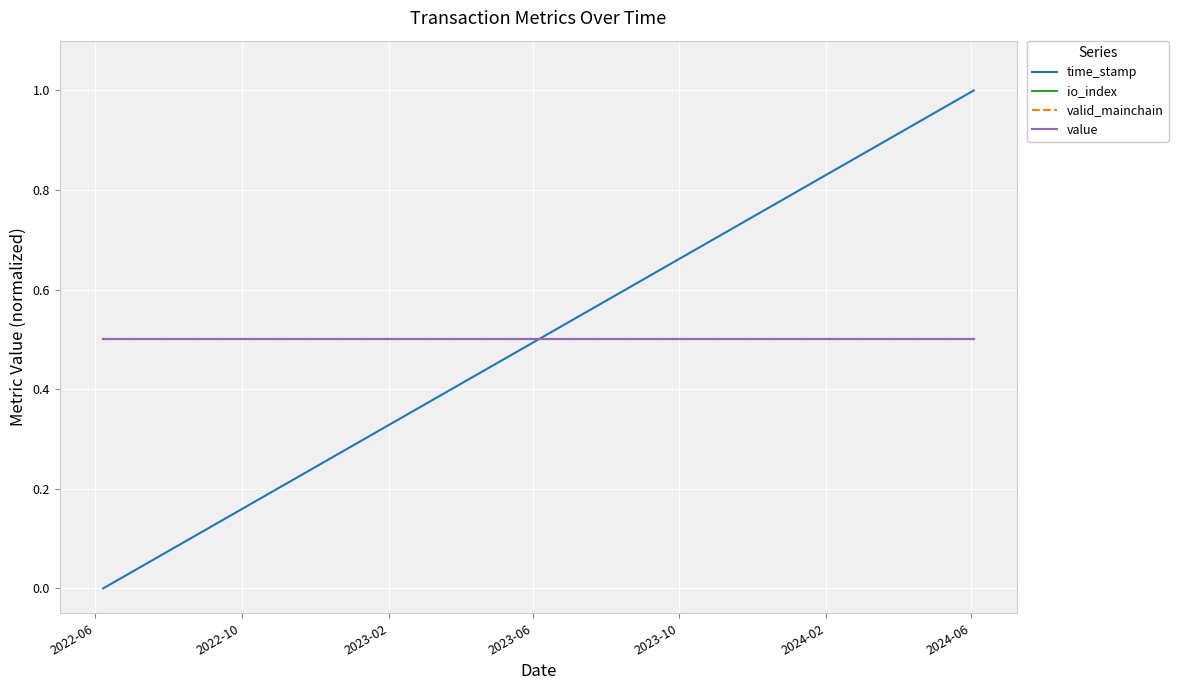

Which series has the widest spread of values?

time_stamp